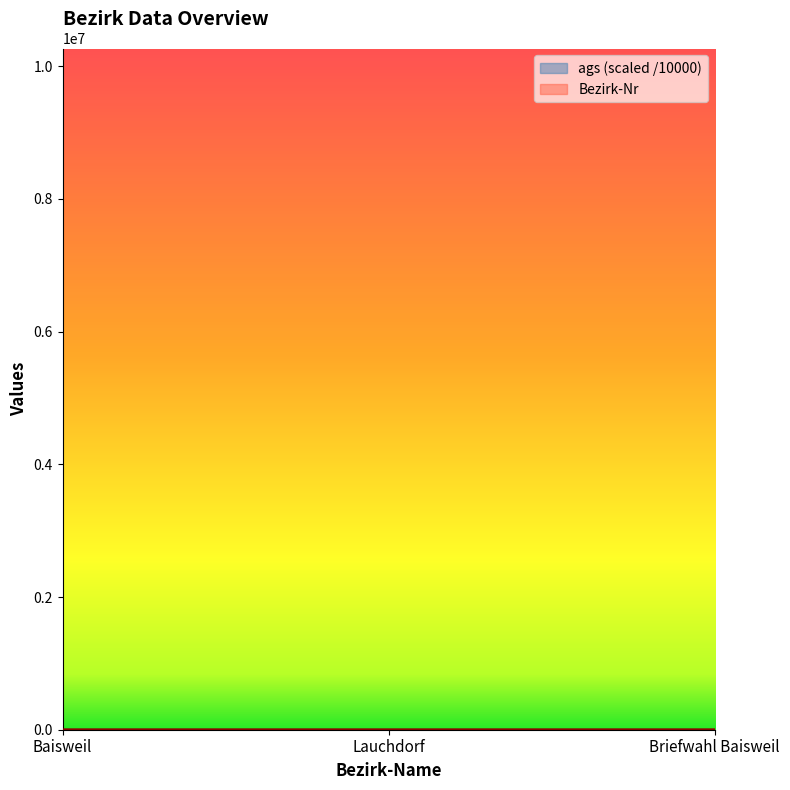

How many lines are shown in the chart?

2